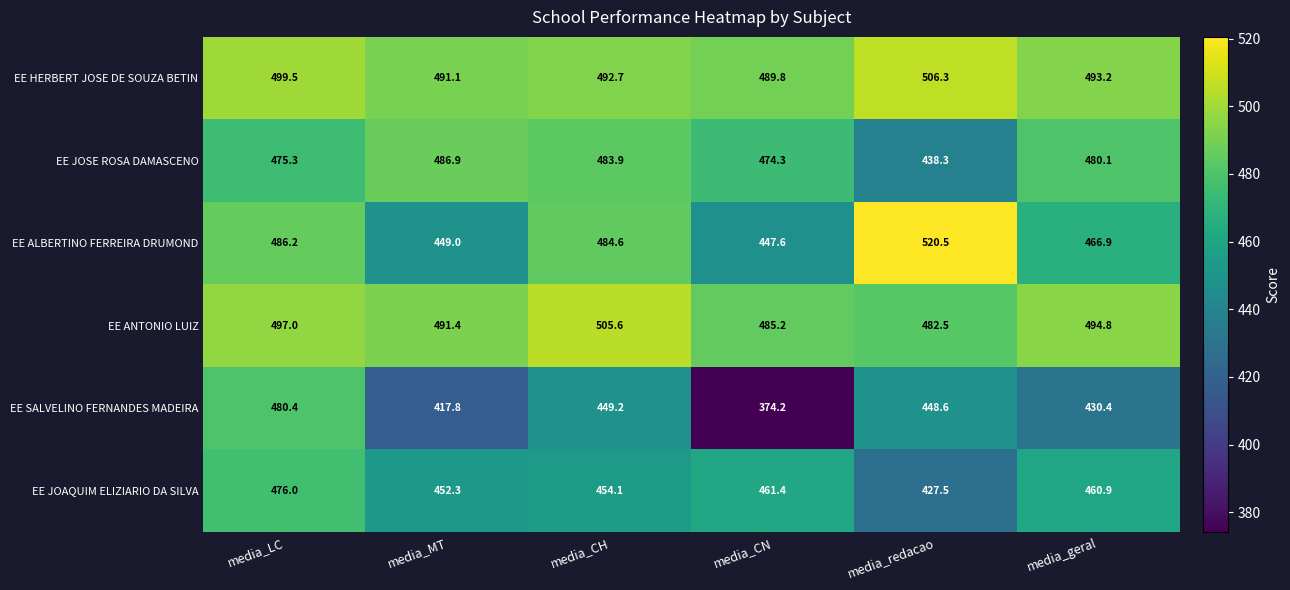

Between media_CH and media_redacao, which series saw the biggest shift?

EE JOSE ROSA DAMASCENO